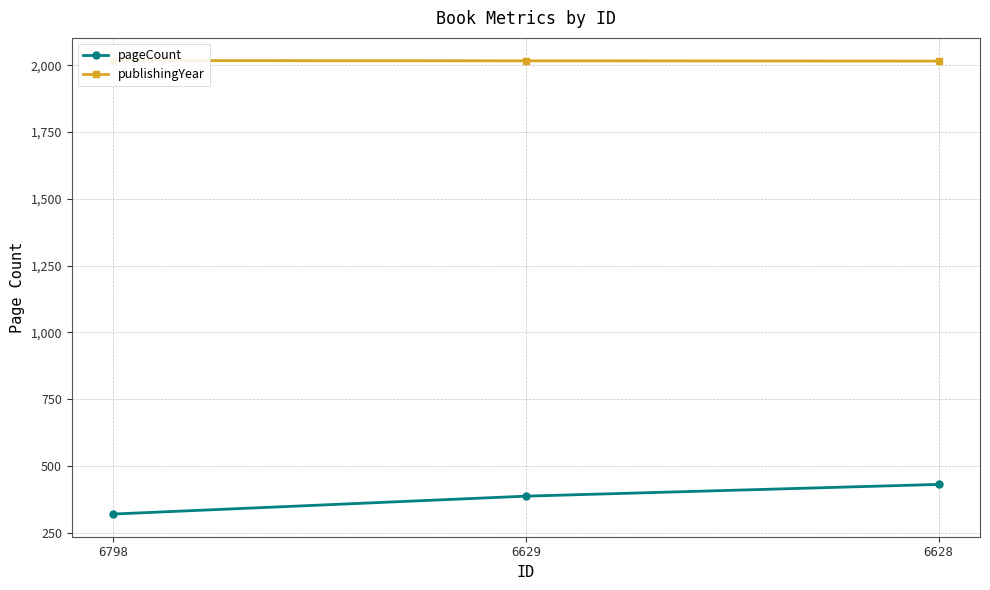

Between 6798 and 6629, which series saw the biggest shift?

pageCount